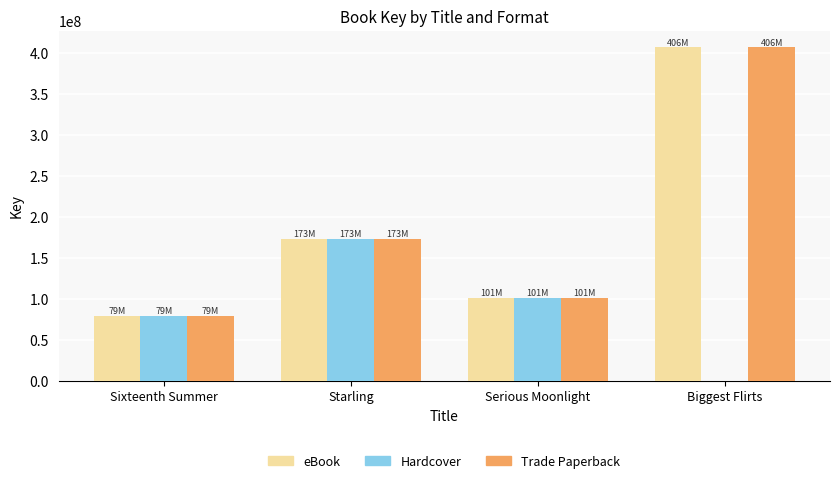

What is the sum of the Hardcover values at Sixteenth Summer and Serious Moonlight?

180371201